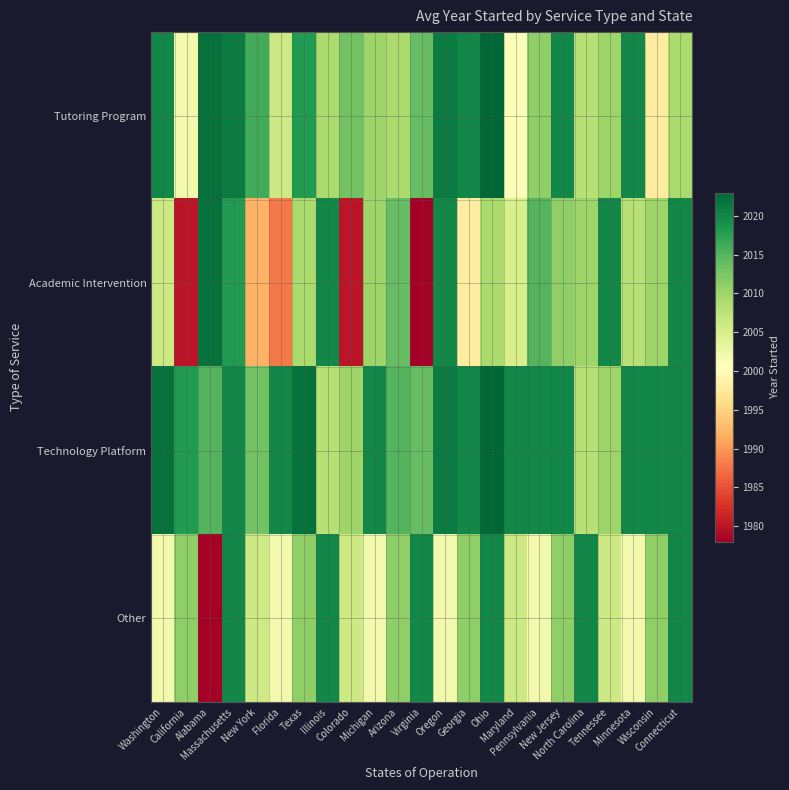

Which category has the highest value across all series?

Ohio